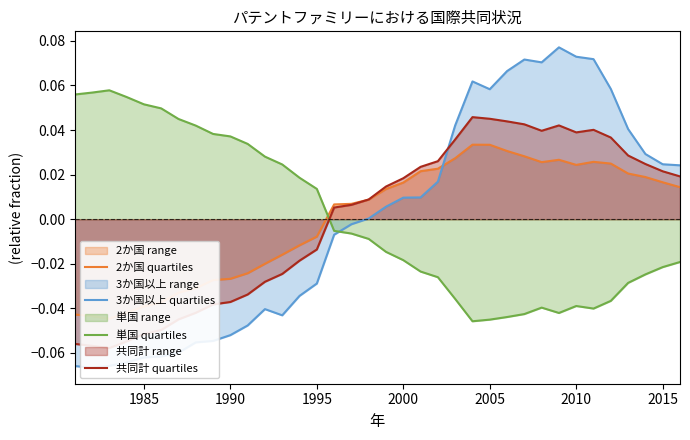

Count the number of data series in this chart.

4